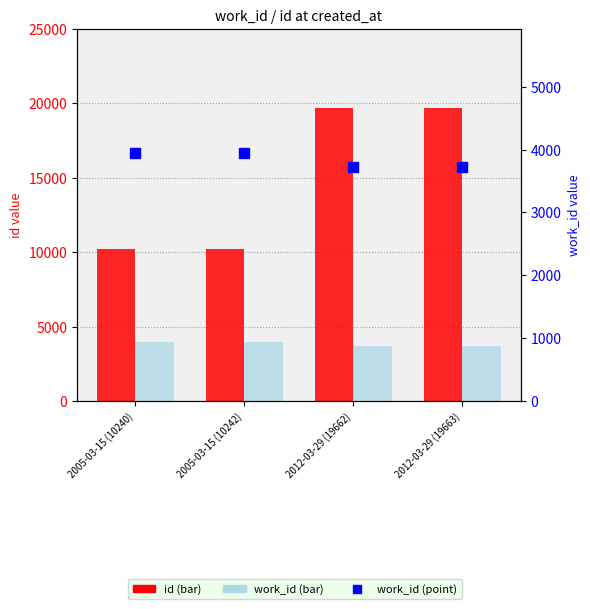

Reading right to left, list all the values displayed in this chart.

id: 2012-03-29 (19663)=19663	2012-03-29 (19662)=19662	2005-03-15 (10242)=10242	2005-03-15 (10240)=10240
work_id: 2012-03-29 (19663)=3724	2012-03-29 (19662)=3724	2005-03-15 (10242)=3947	2005-03-15 (10240)=3947
work_id (line): 2012-03-29 (19663)=3724	2012-03-29 (19662)=3724	2005-03-15 (10242)=3947	2005-03-15 (10240)=3947